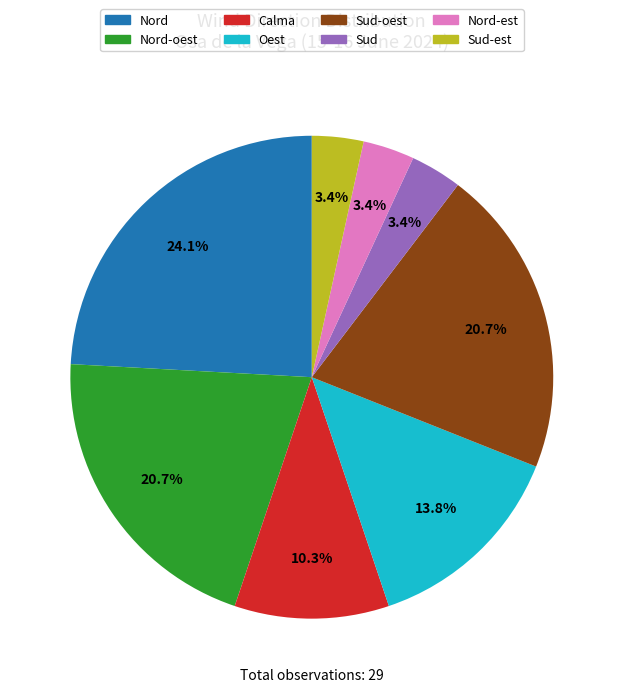

Does any single category account for the majority?

No